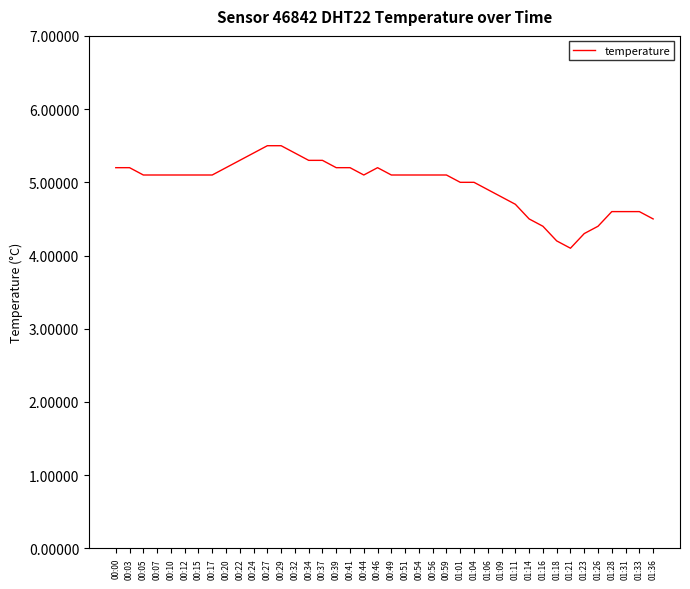

What position from the right is 00:34?

26